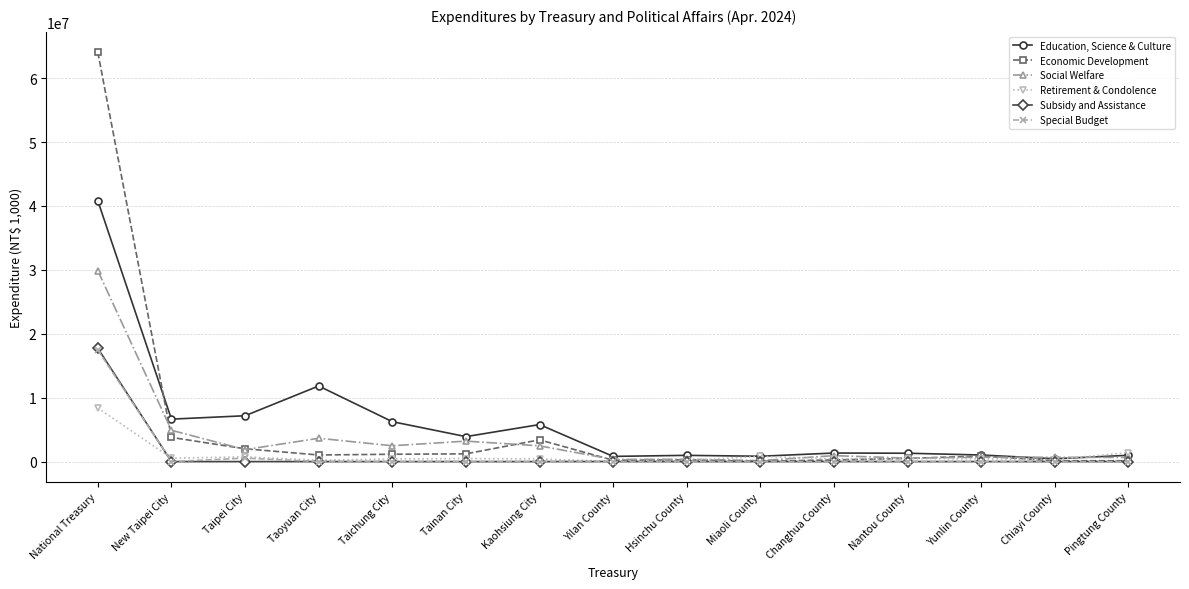

At which category does the chart reach its peak across all series?

National Treasury